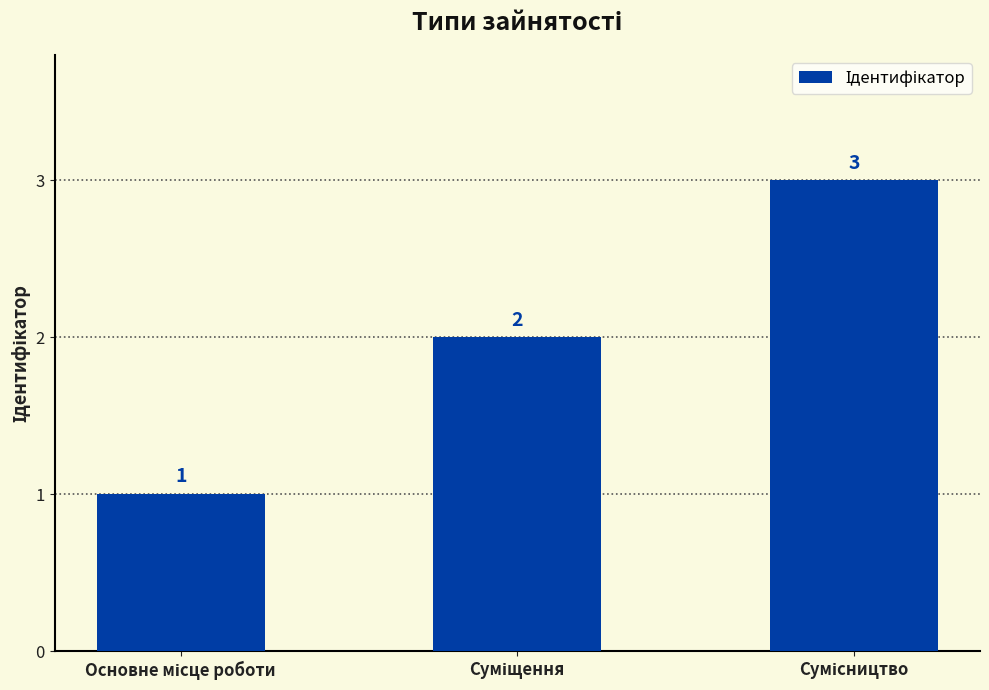

What is the value of the 3rd bar from the left?

3